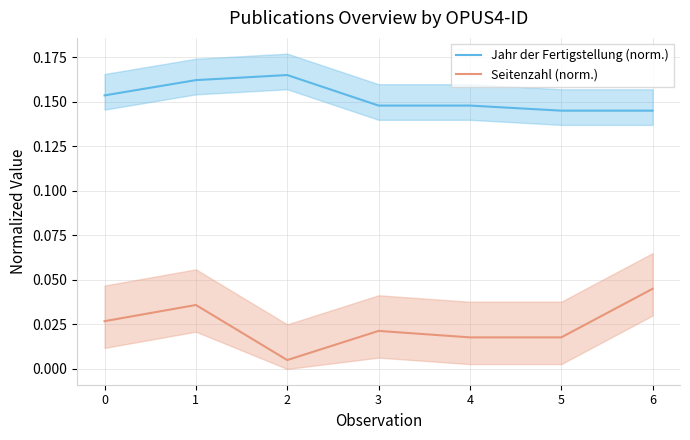

What are all the series names shown in the legend?

Jahr der Fertigstellung (norm.), Seitenzahl (norm.)